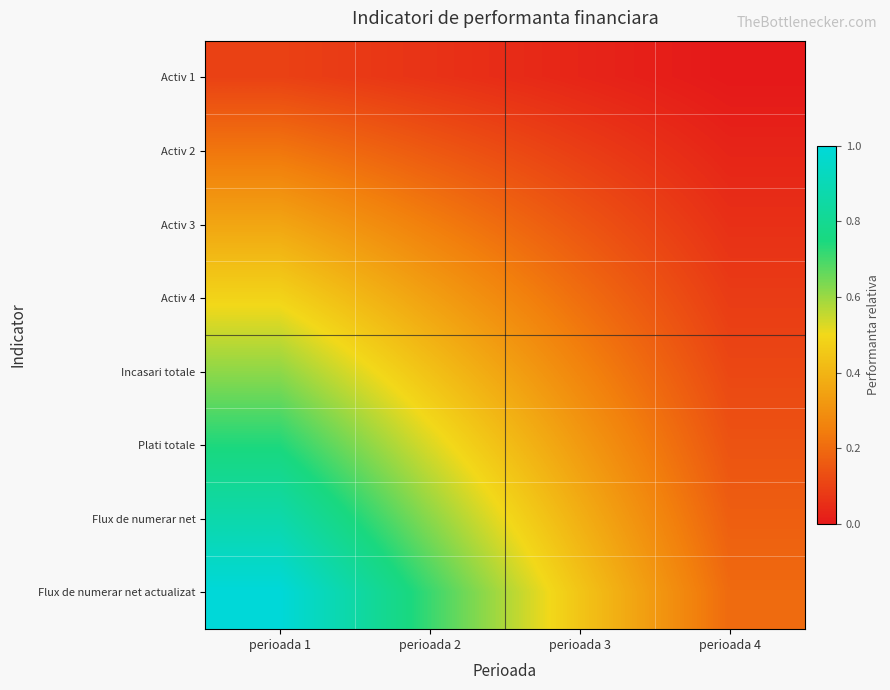

Reading left to right, what are all the values shown in this chart?

Activ 1: perioada 1=0.1	perioada 2=0.1	perioada 3=0.0	perioada 4=0.0
Activ 2: perioada 1=0.2	perioada 2=0.2	perioada 3=0.1	perioada 4=0.0
Activ 3: perioada 1=0.4	perioada 2=0.2	perioada 3=0.1	perioada 4=0.1
Activ 4: perioada 1=0.5	perioada 2=0.3	perioada 3=0.2	perioada 4=0.1
Incasari totale: perioada 1=0.6	perioada 2=0.4	perioada 3=0.3	perioada 4=0.1
Plati totale: perioada 1=0.7	perioada 2=0.5	perioada 3=0.3	perioada 4=0.1
Flux de numerar net: perioada 1=0.9	perioada 2=0.6	perioada 3=0.4	perioada 4=0.2
Flux de numerar net actualizat: perioada 1=1.0	perioada 2=0.7	perioada 3=0.4	perioada 4=0.2